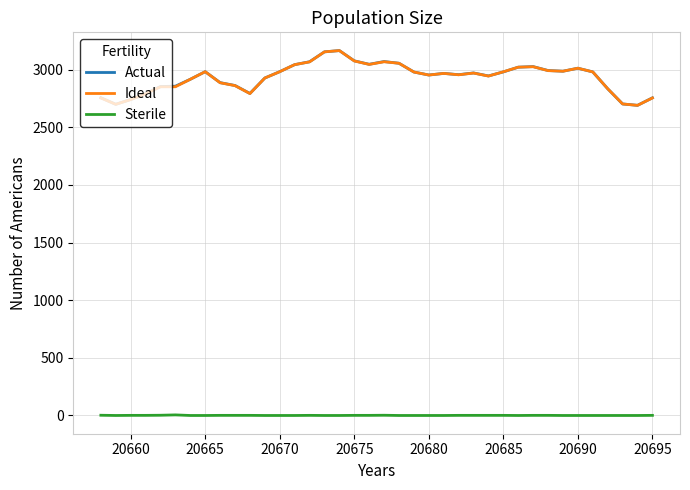

What is the highest value of the Actual series?

3165